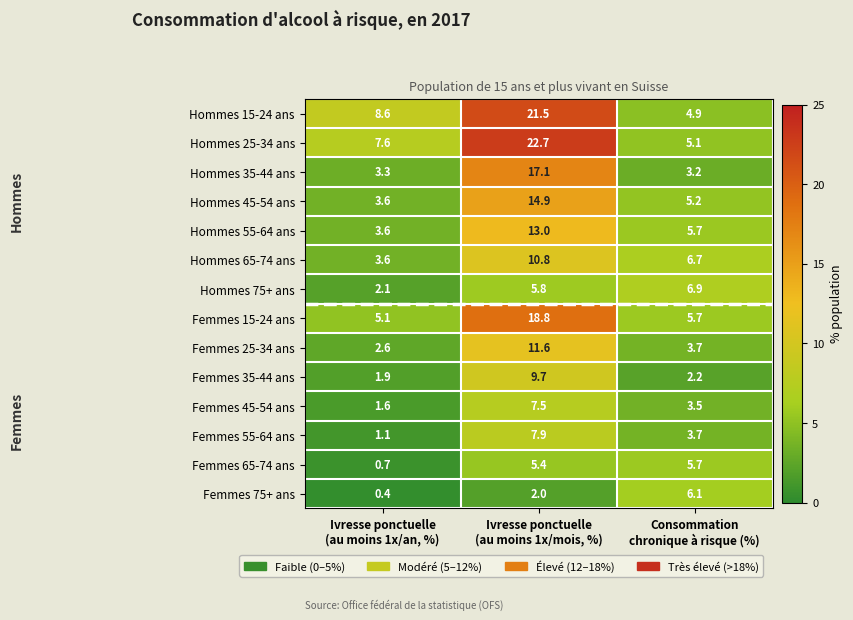

Rank the series by their maximum value, from highest to lowest.

Hommes 25-34 ans, Hommes 15-24 ans, Femmes 15-24 ans, Hommes 35-44 ans, Hommes 45-54 ans, Hommes 55-64 ans, Femmes 25-34 ans, Hommes 65-74 ans, Femmes 35-44 ans, Femmes 55-64 ans, Femmes 45-54 ans, Hommes 75+ ans, Femmes 75+ ans, Femmes 65-74 ans